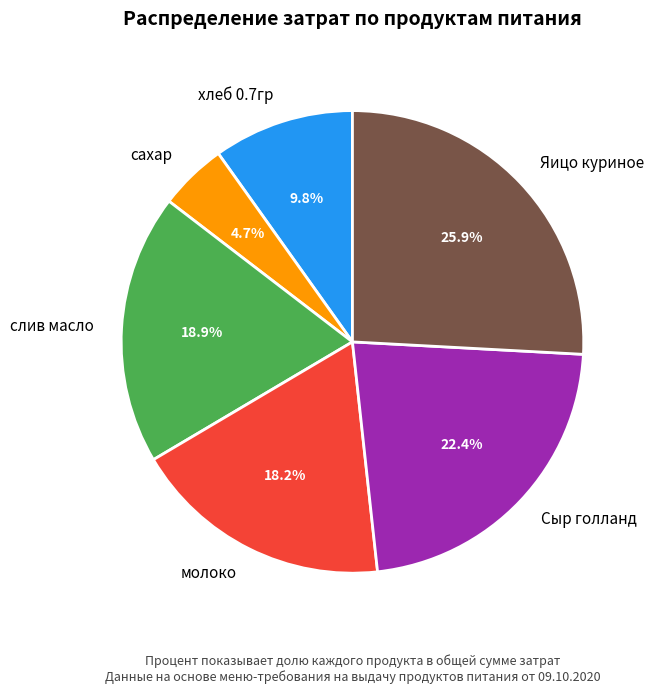

The слив масло slice represents 19% of the pie. True or false?

True